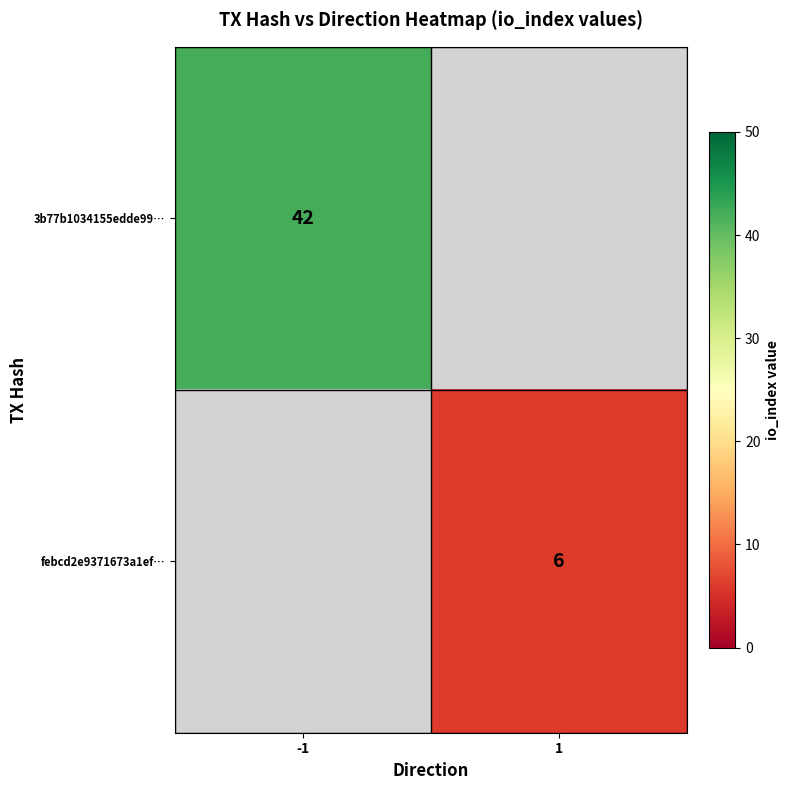

True or false: 3b77b1034155edde99… has a value of 24 at -1.

False